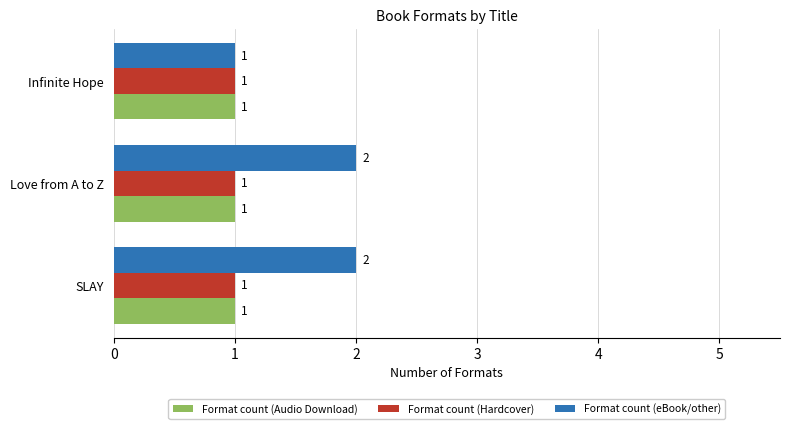

Which series has the widest spread of values?

Format count (eBook/other)